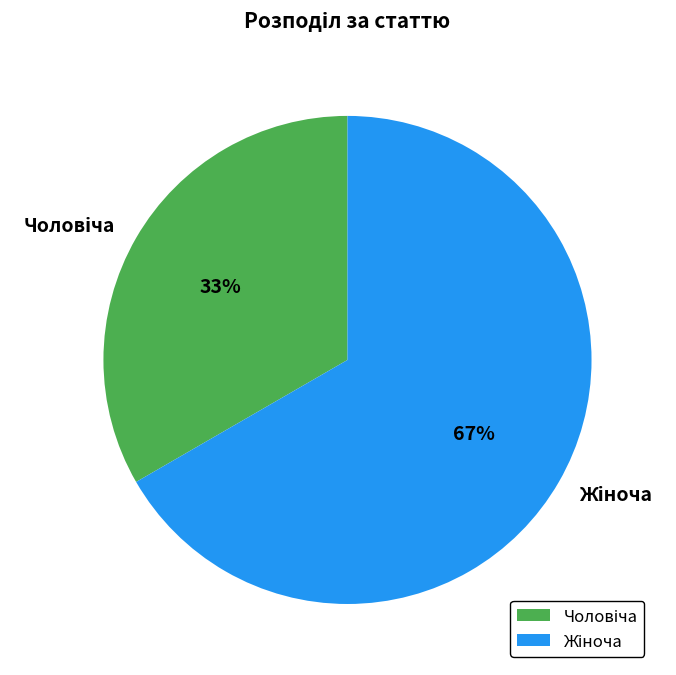

To the nearest percent, what is the average slice percentage?

50%